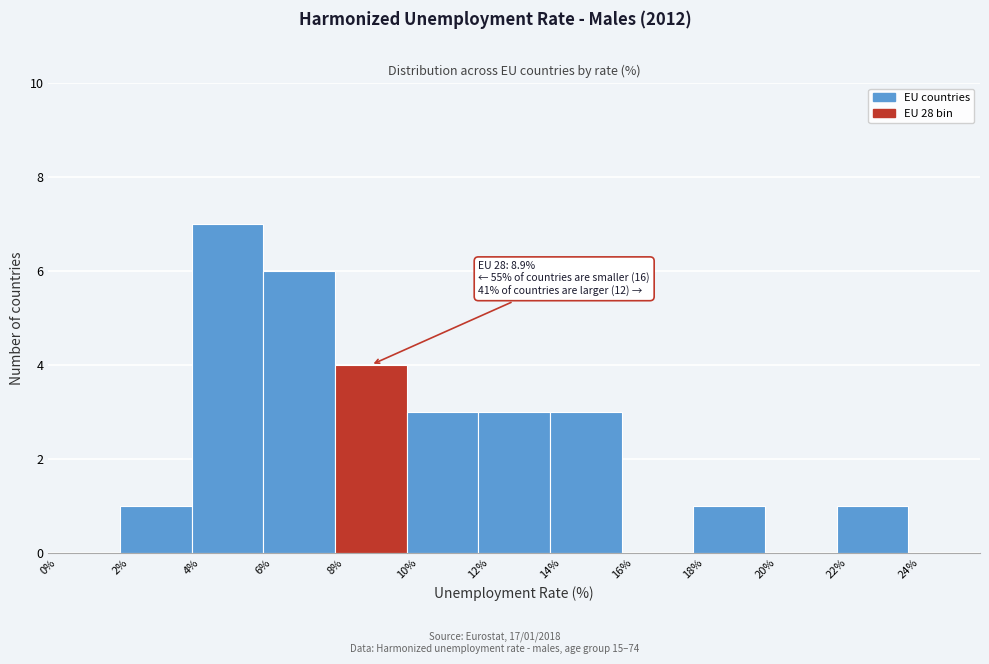

Which range on the x-axis has the tallest bar?

4% to 6%